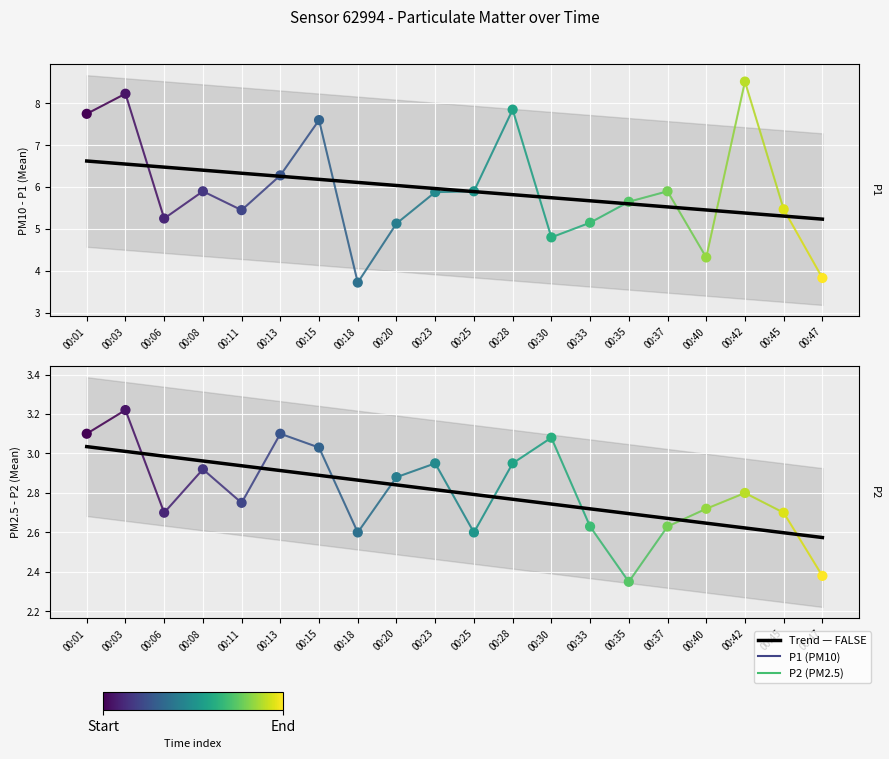

Which series has the widest spread of Y values?

P1